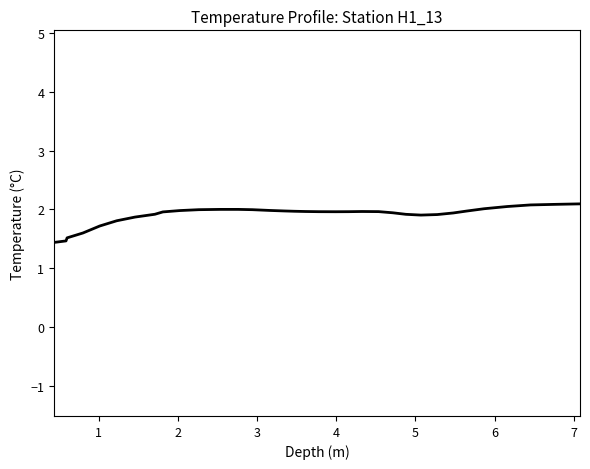

What is the difference between the maximum and minimum values?

0.7